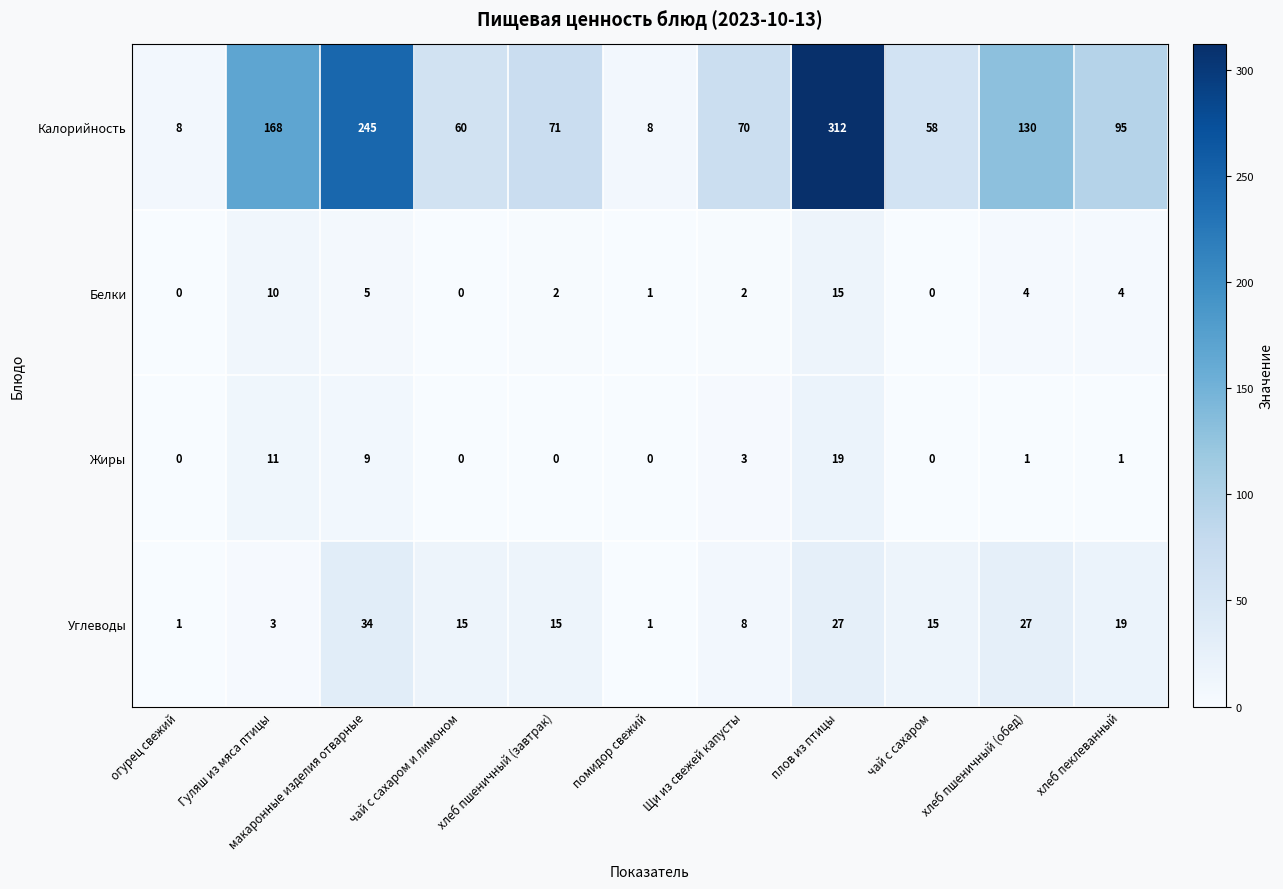

What is the total value across all series at Гуляш из мяса птицы?

192